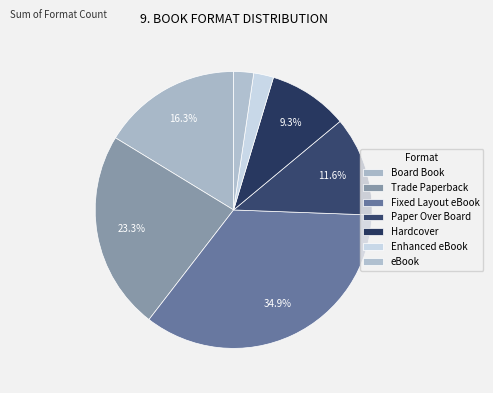

Does any single category account for the majority?

No